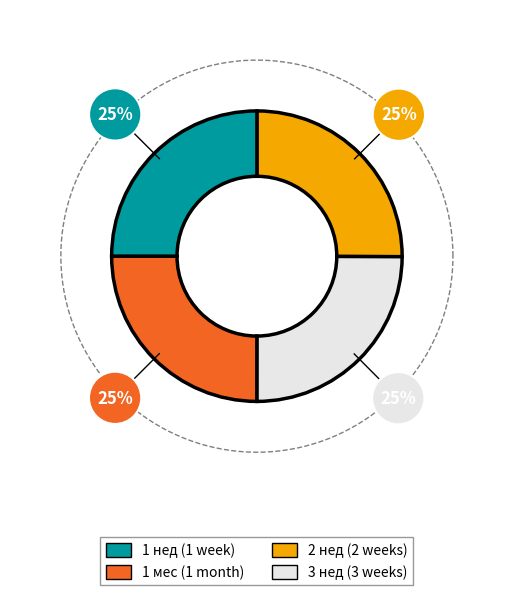

Which category has the biggest portion of the pie?

2 нед